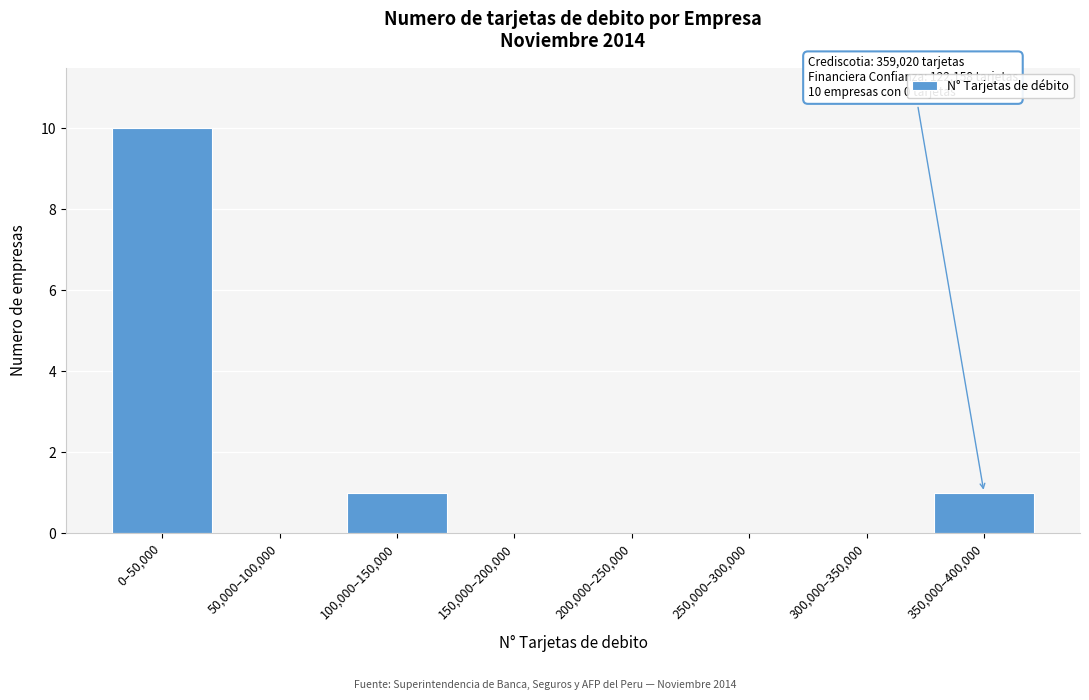

Reading right to left, what are all the values shown in this chart?

350,000–400,000=1	300,000–350,000=0	250,000–300,000=0	200,000–250,000=0	150,000–200,000=0	100,000–150,000=1	50,000–100,000=0	0–50,000=10